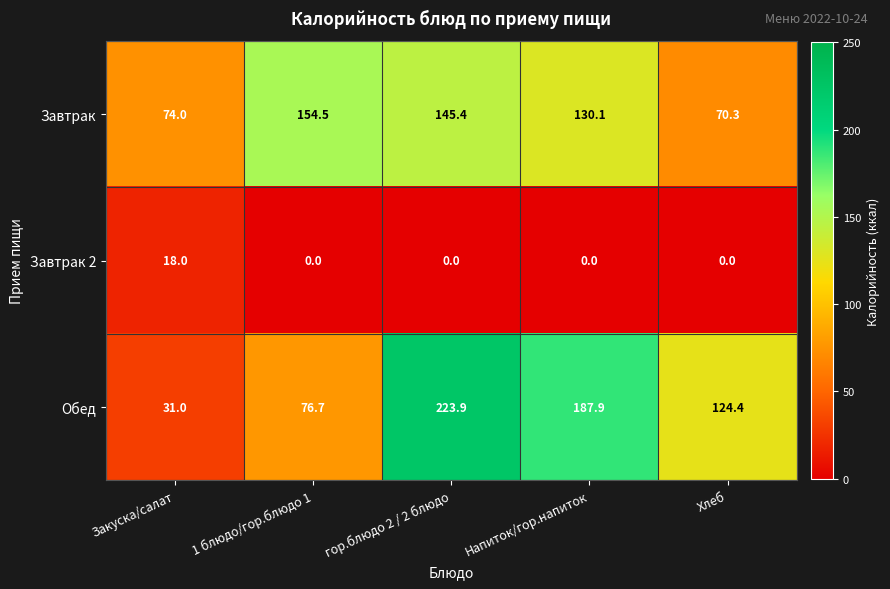

Reading left to right, list all the values displayed in this chart.

Завтрак: Закуска/салат=74.0	1 блюдо/гор.блюдо 1=154.5	гор.блюдо 2 / 2 блюдо=145.4	Напиток/гор.напиток=130.1	Хлеб=70.3
Завтрак 2: Закуска/салат=18.0	1 блюдо/гор.блюдо 1=0.0	гор.блюдо 2 / 2 блюдо=0.0	Напиток/гор.напиток=0.0	Хлеб=0.0
Обед: Закуска/салат=31.0	1 блюдо/гор.блюдо 1=76.7	гор.блюдо 2 / 2 блюдо=223.9	Напиток/гор.напиток=187.9	Хлеб=124.4